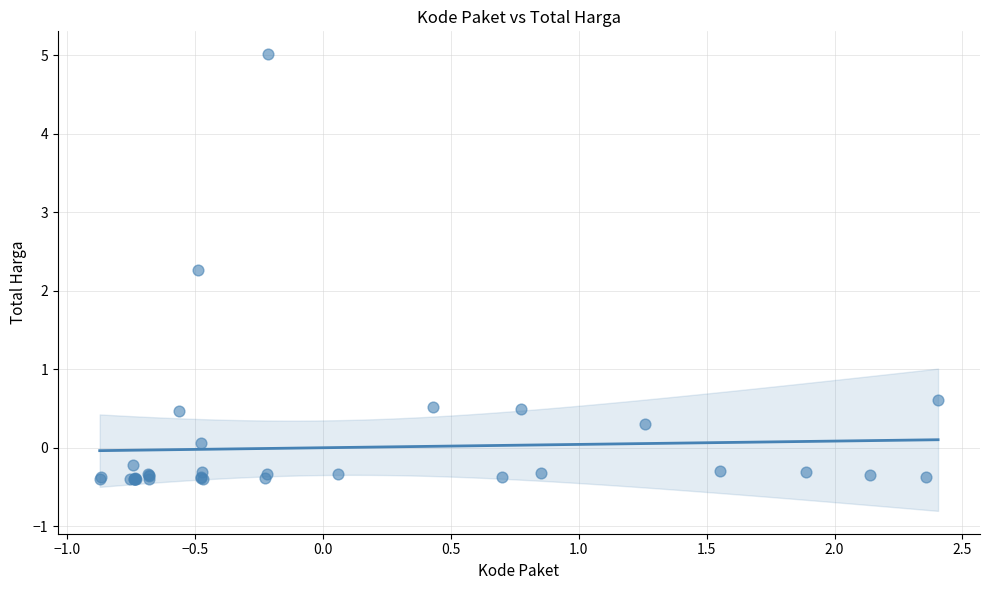

What Y value in the scatter plot is closest to 2?

2.3